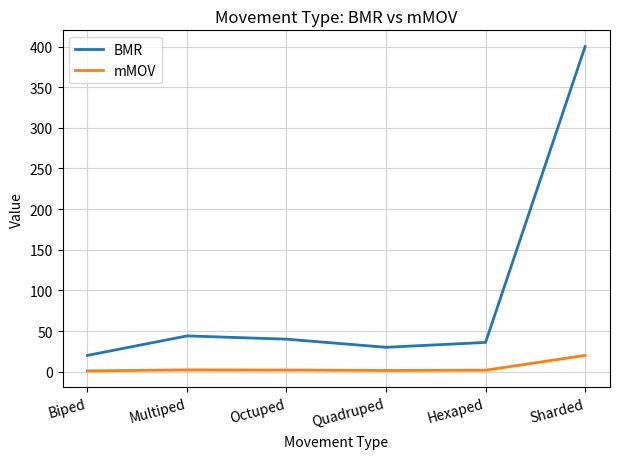

What is the smallest value displayed?

1.0